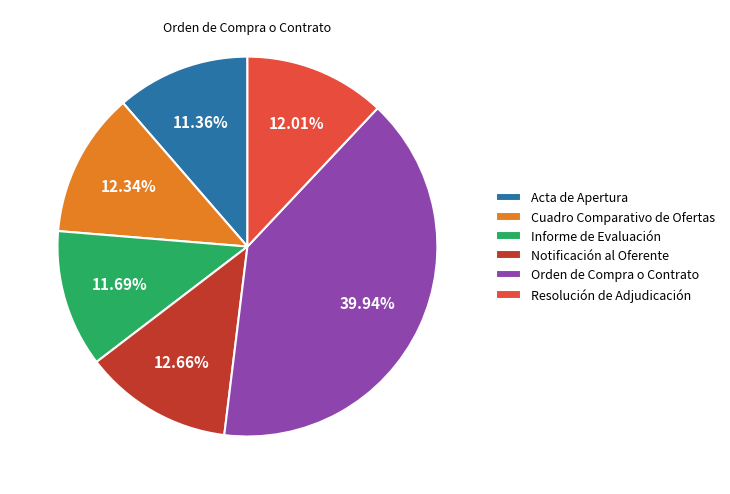

What percentage is the Resolución de Adjudicación slice, to the nearest percent?

12%